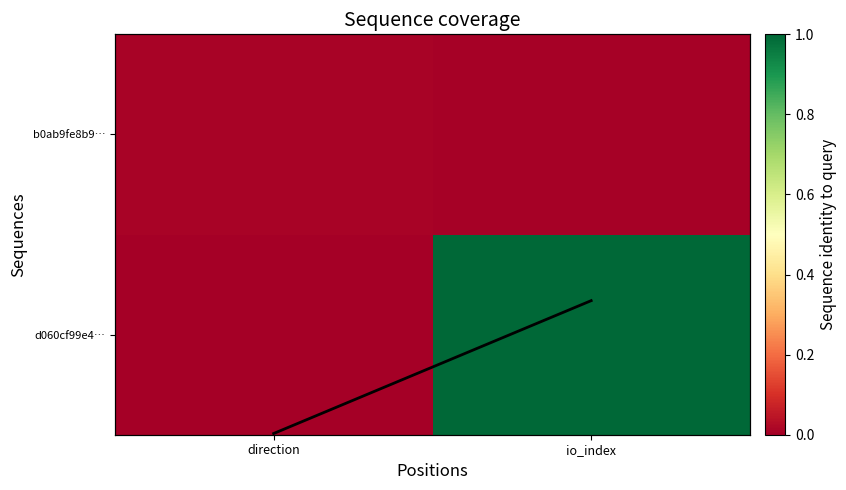

Which has a higher value, direction or io_index?

io_index